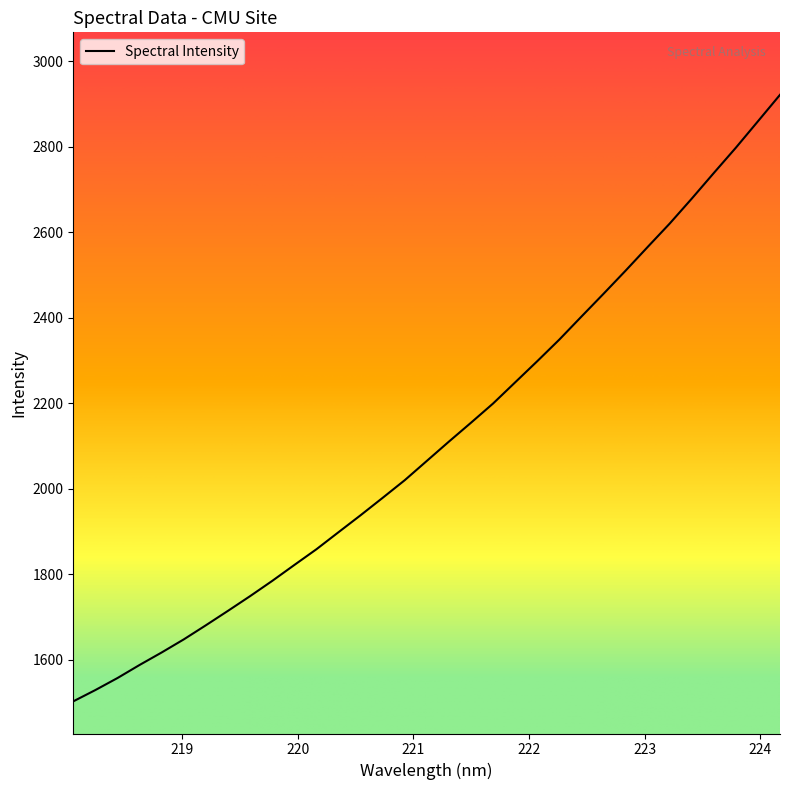

What is the difference between the maximum and minimum values?

1418.3